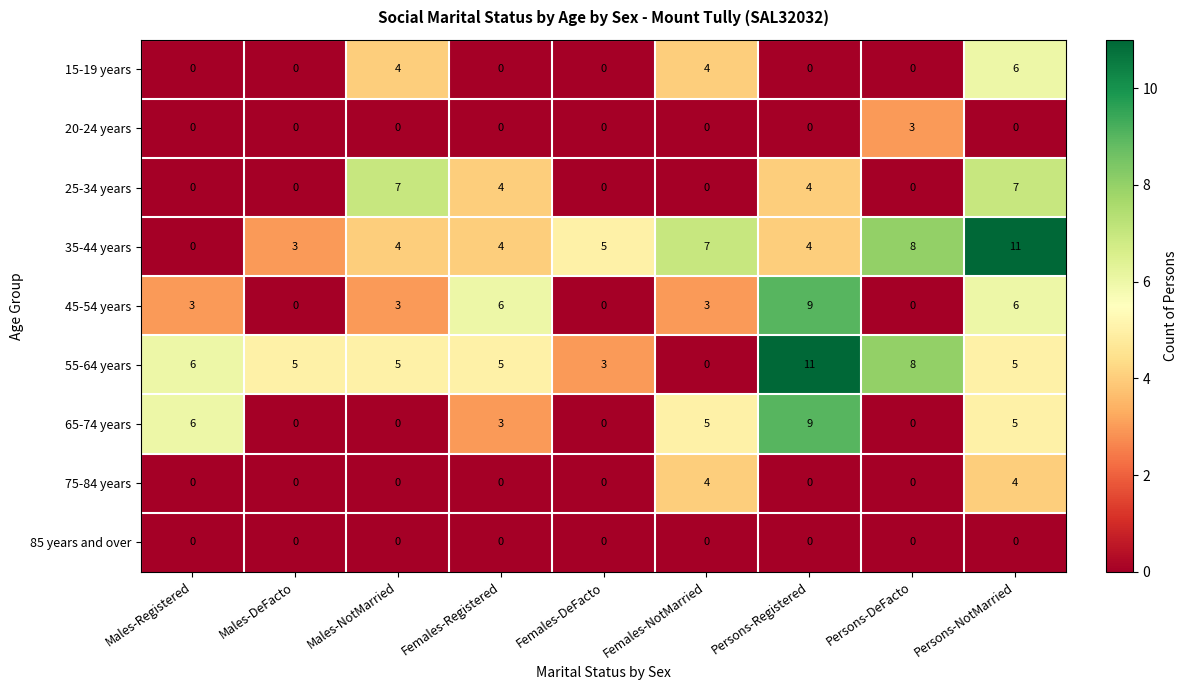

What is the difference between the maximum and second lowest values in the 25-34 years series?

7